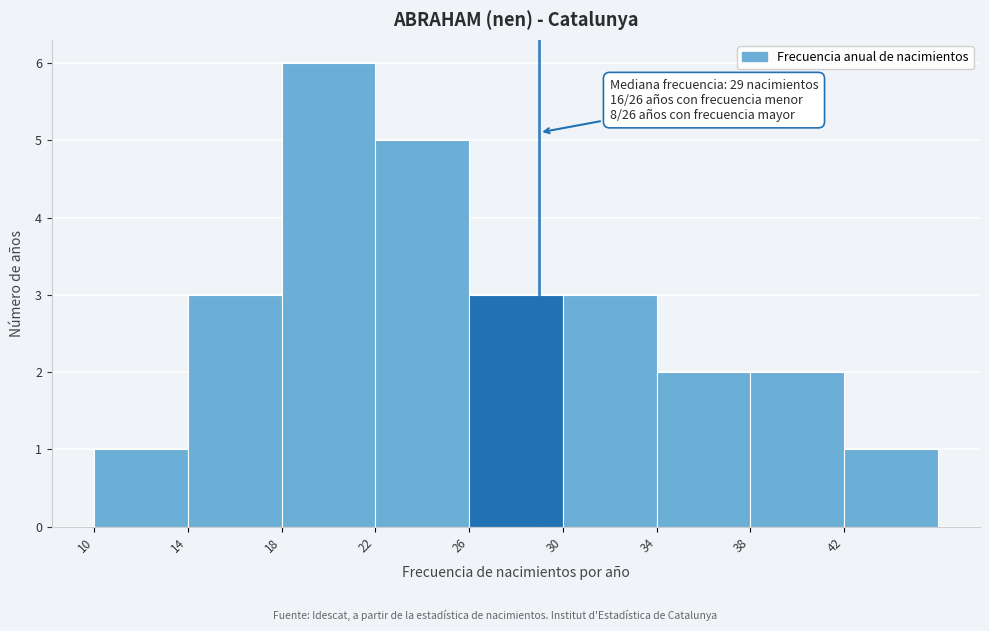

Over which range of the x-axis is the bar tallest?

18 to 22